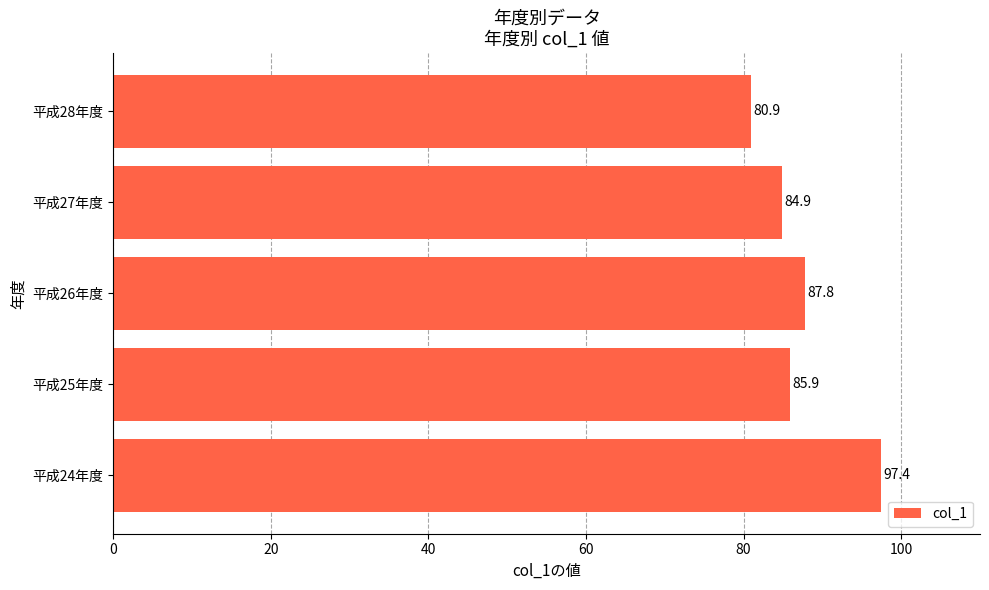

Are the bars grouped side by side (vs. stacked)?

No